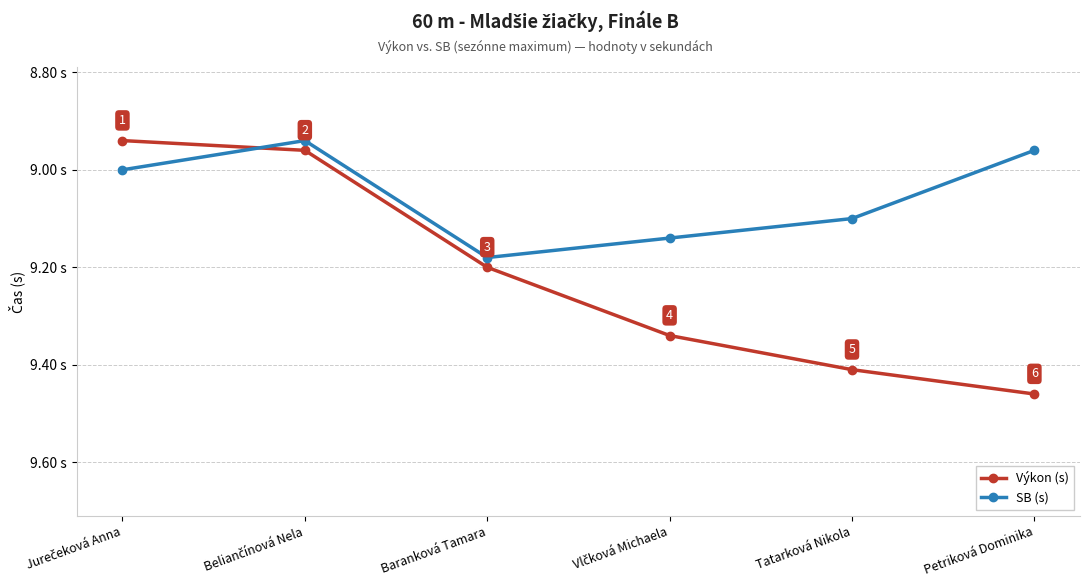

What is the label of the 6th point from the left?

Petriková Dominika